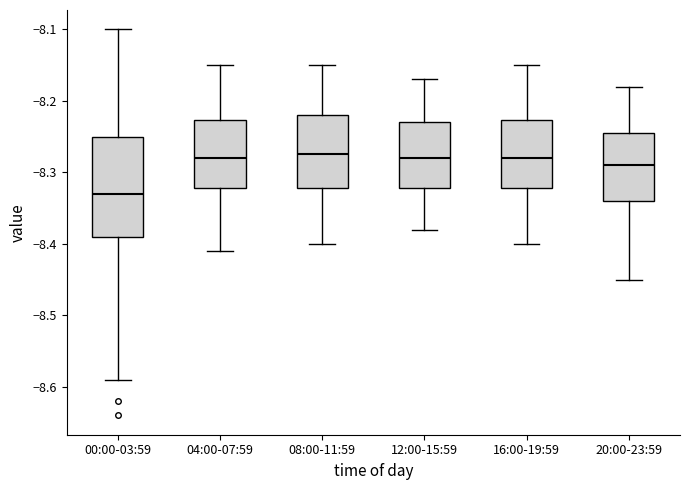

Where is the upper edge of the box for 20:00-23:59 on the y-axis? The values are not printed on the chart, so give them approximately, as read against the axis.

-8.24